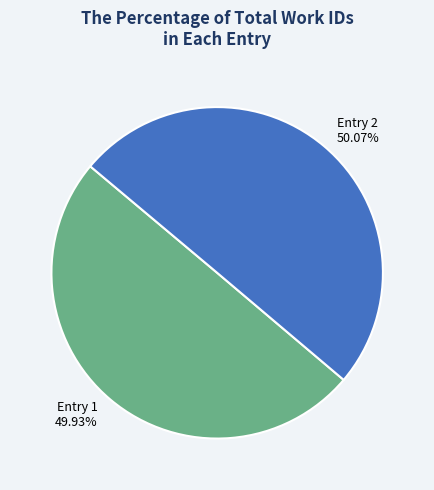

How many slices are in this pie chart?

2